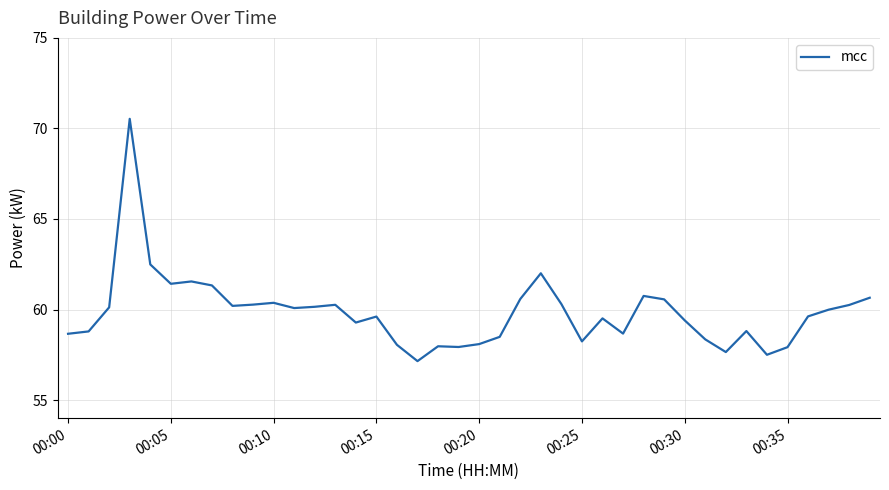

What is the maximum value shown in the chart?

70.5